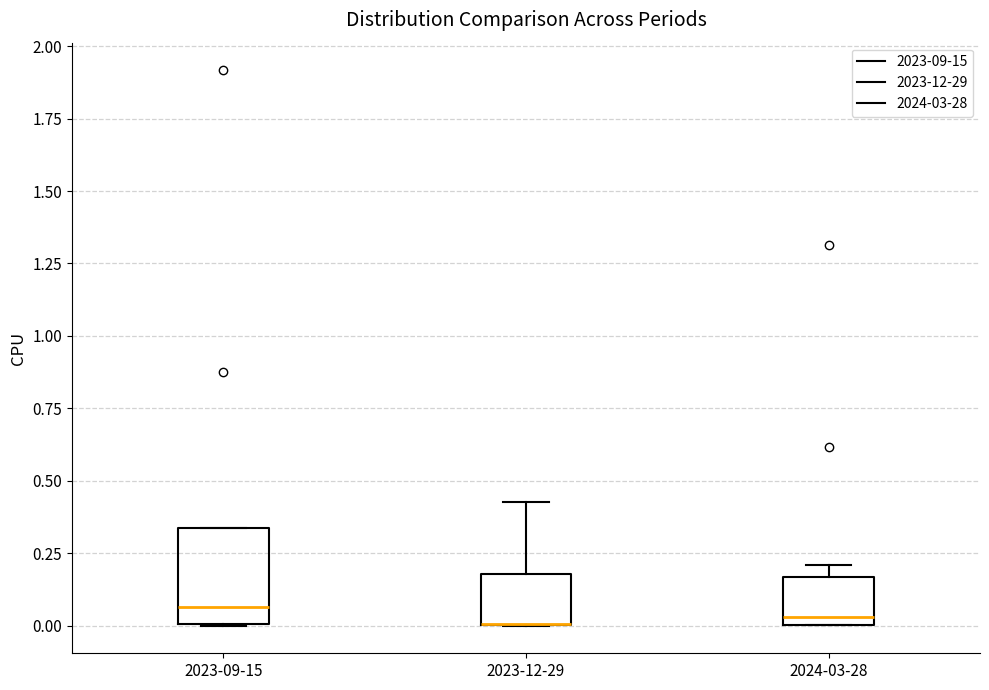

Which box is the tallest, from its lower edge to its upper edge?

2023-09-15